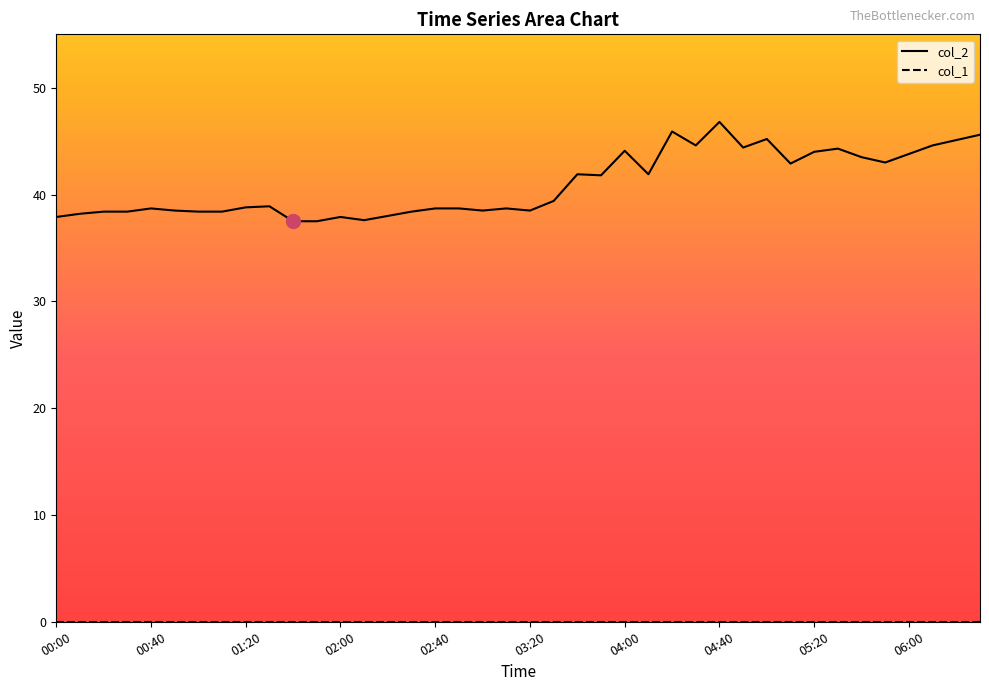

What is the maximum value shown in the chart?

46.8